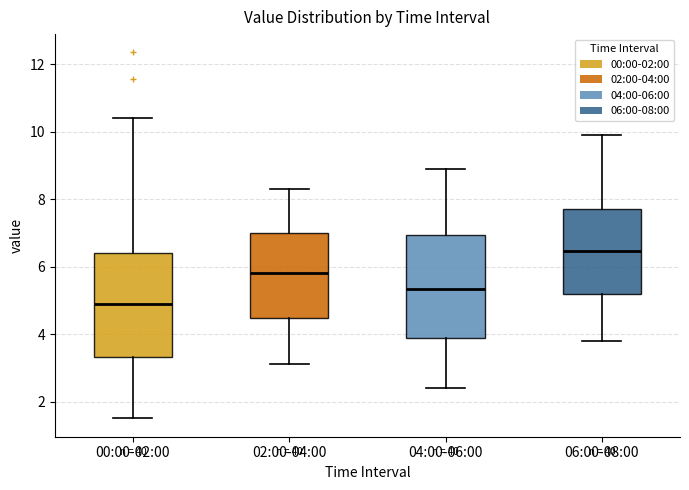

Where does the median line of the box for 00:00-02:00 sit on the y-axis? The values are not printed on the chart, so give them approximately, as read against the axis.

4.8